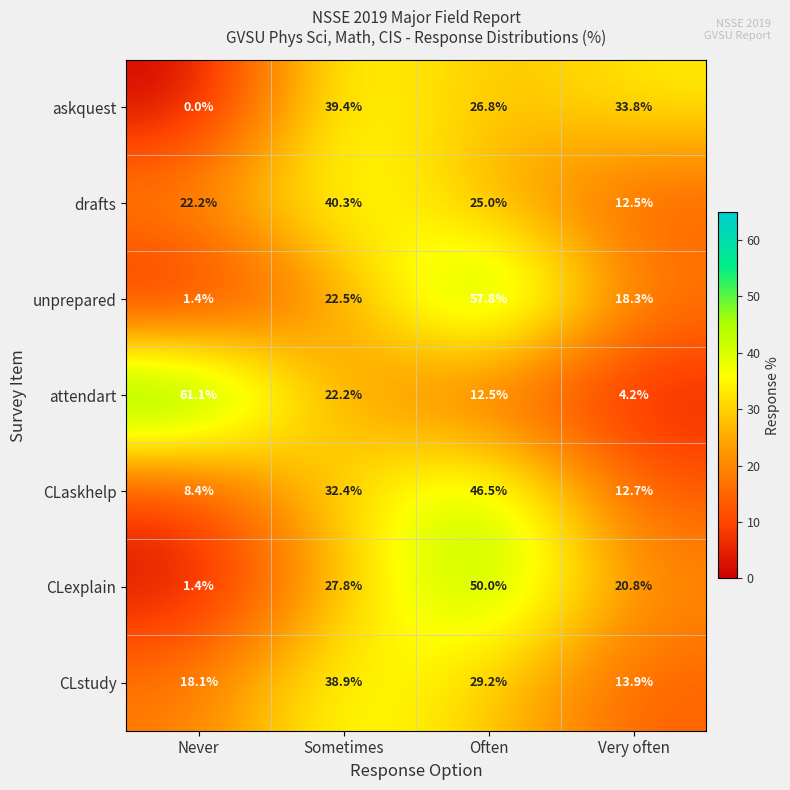

The CLexplain series shows 2.1 at Never. True or false?

False